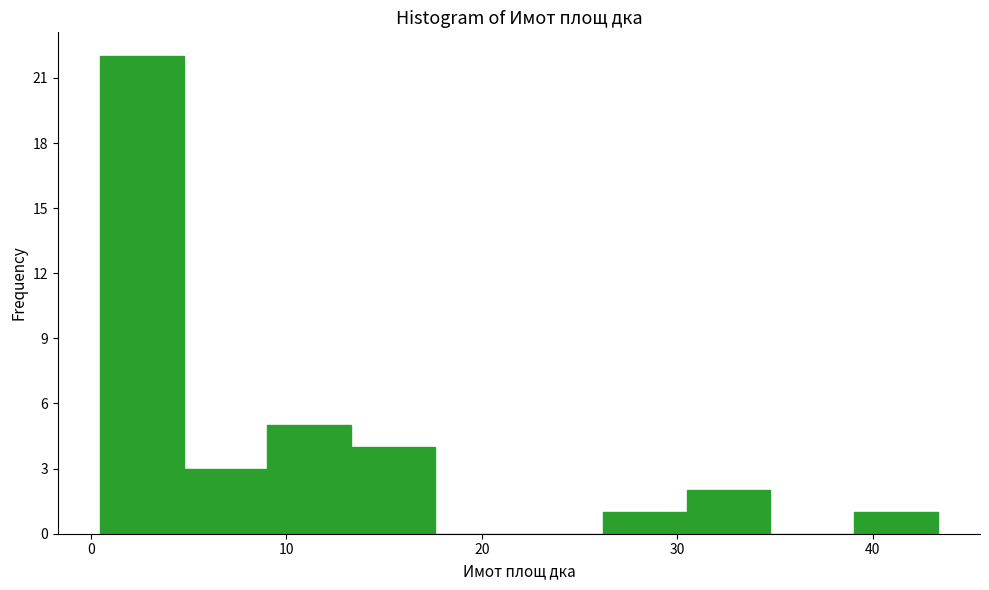

What is the height of the bar covering 13 to 18 on the x-axis? Neither the bar edges nor the heights are printed on the chart, so give them approximately, as read against the axes.

4